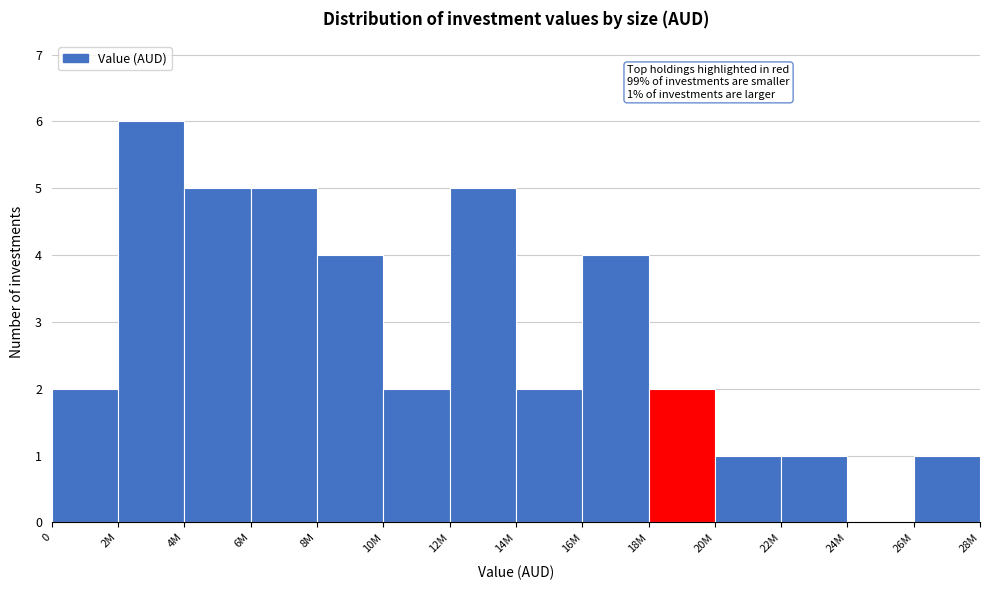

Approximately how many times larger is the value at 0 compared to 16M?

0.5